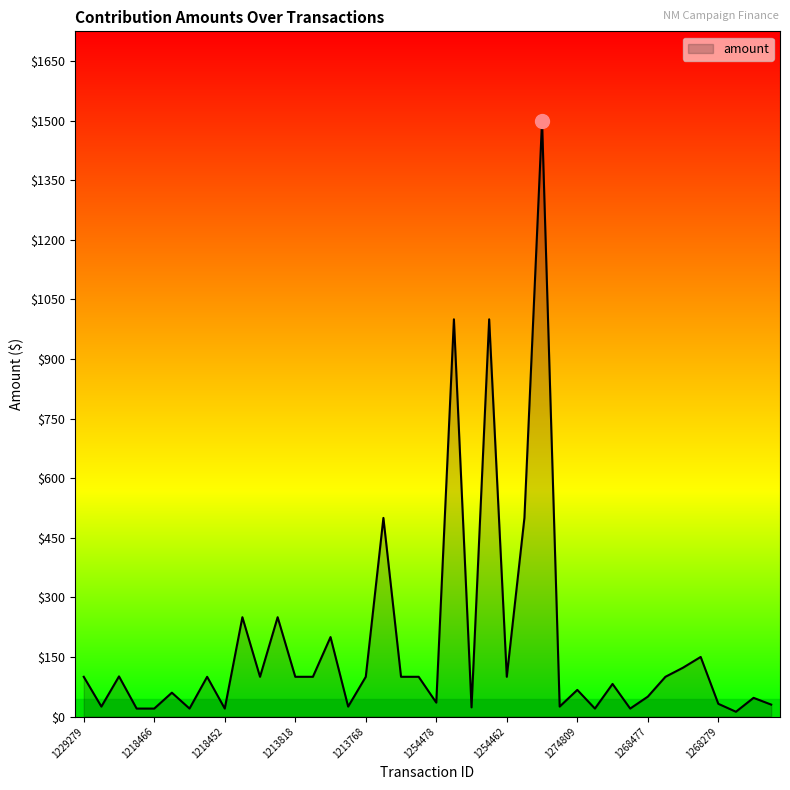

What is the greatest value displayed?

1500